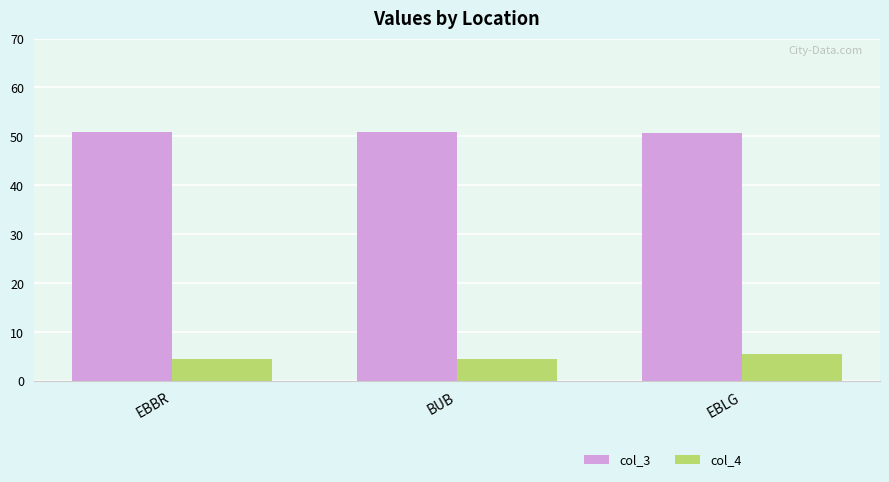

What is the spread (max minus min) of values at EBLG?

45.2